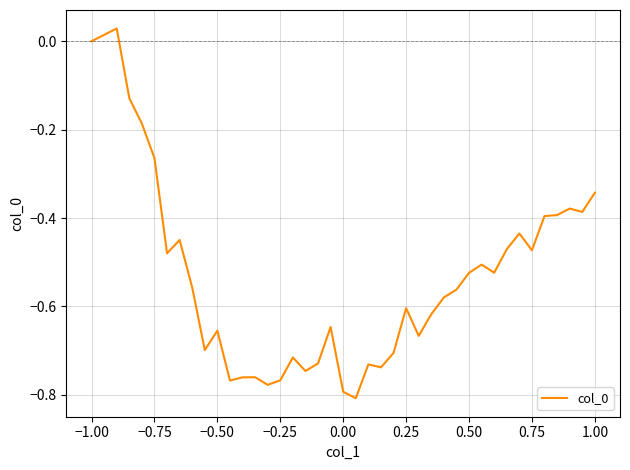

What is the difference between the maximum and minimum values?

0.8